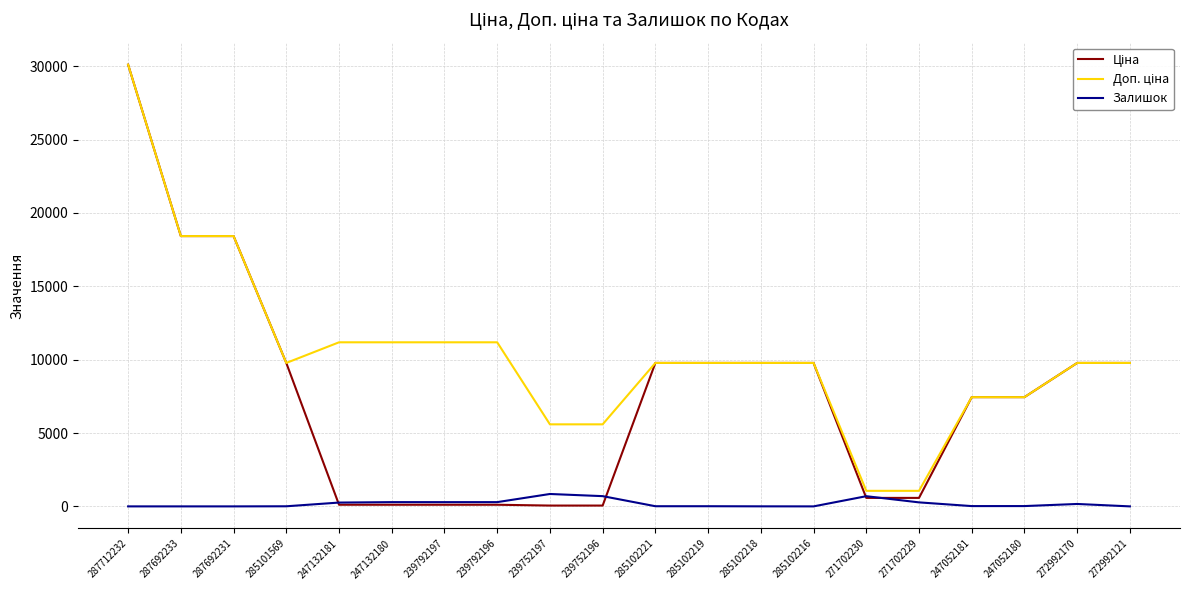

What is the greatest value displayed?

30102.8